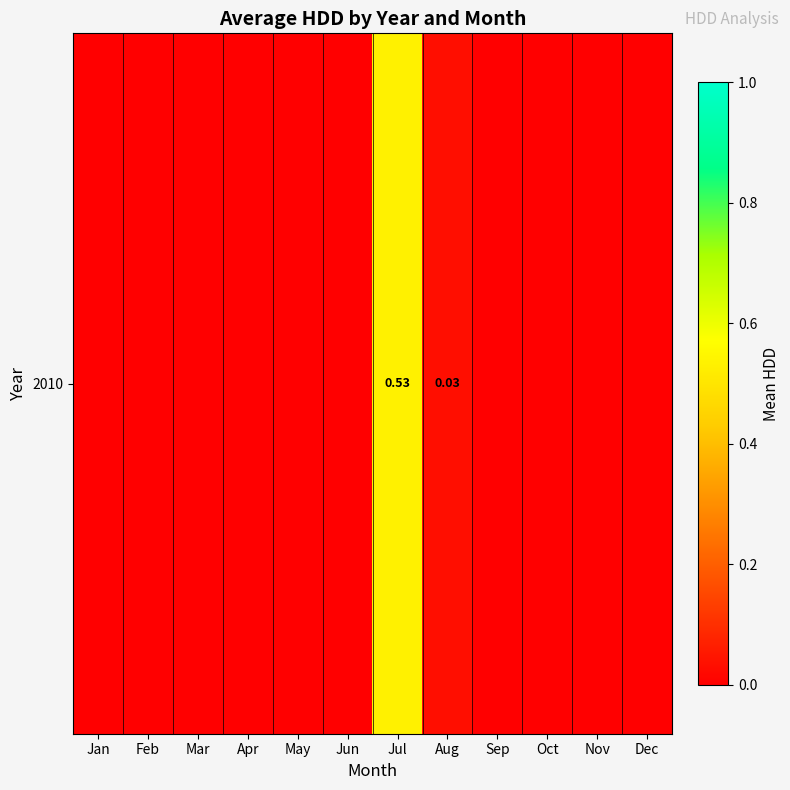

Reading left to right, what are all the values shown in this chart?

Jan=0.0	Feb=0.0	Mar=0.0	Apr=0.0	May=0.0	Jun=0.0	Jul=0.5	Aug=0.0	Sep=0.0	Oct=0.0	Nov=0.0	Dec=0.0